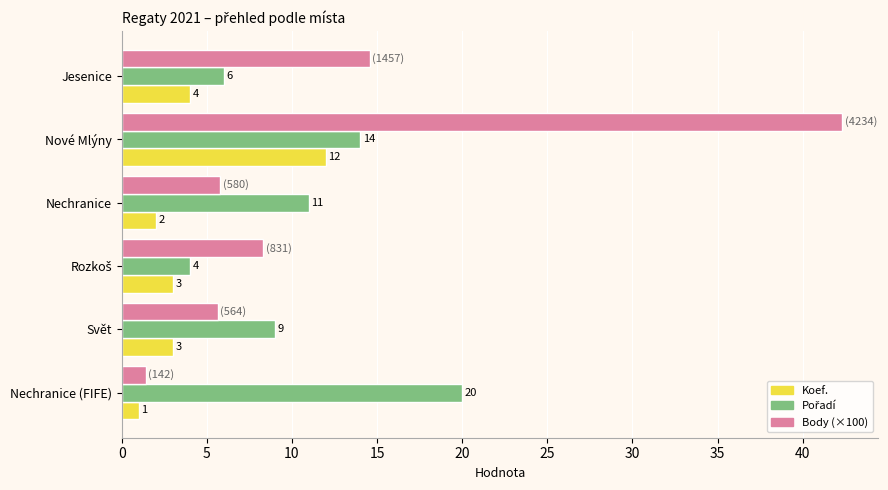

What is the maximum value for Koef.?

12.0